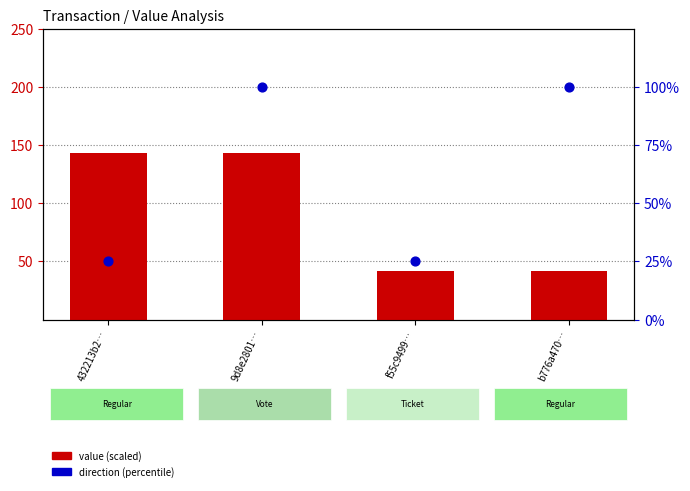

At which category is the sum across all series the highest?

9d8e2801…